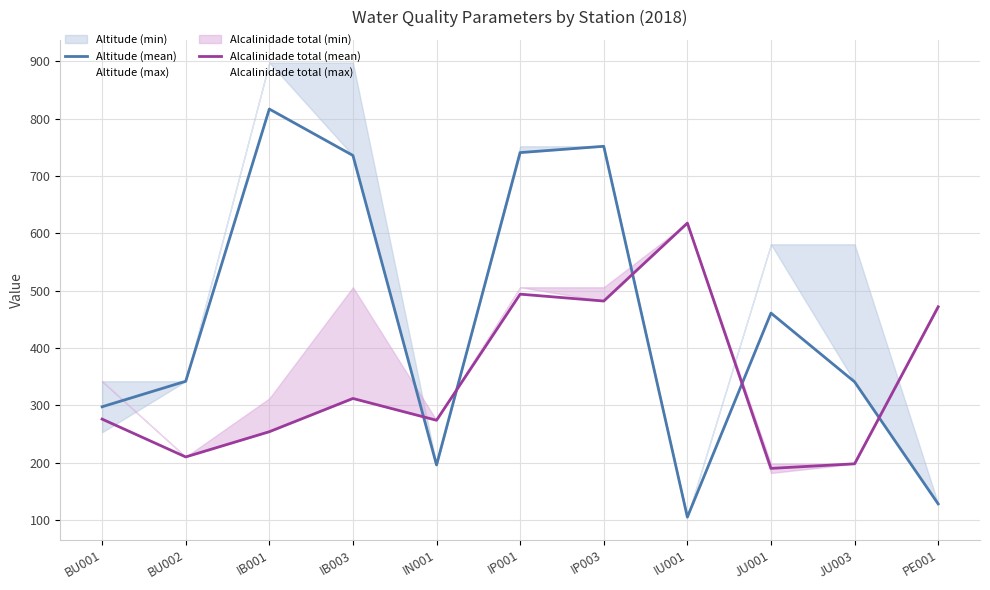

What is the maximum value for Alcalinidade total (mean)?

618.0